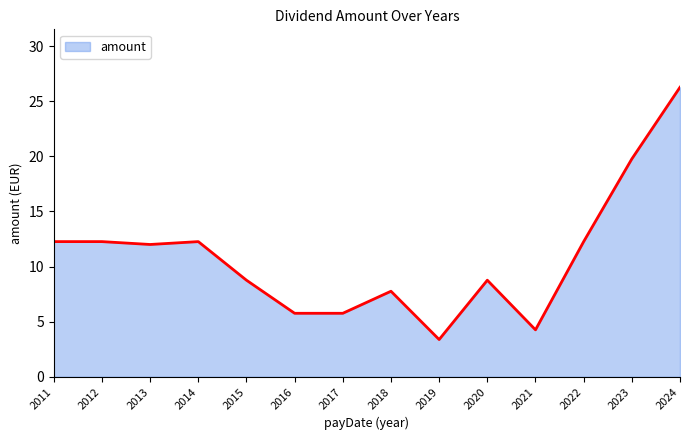

Does the chart display data point markers on the line(s)?

No